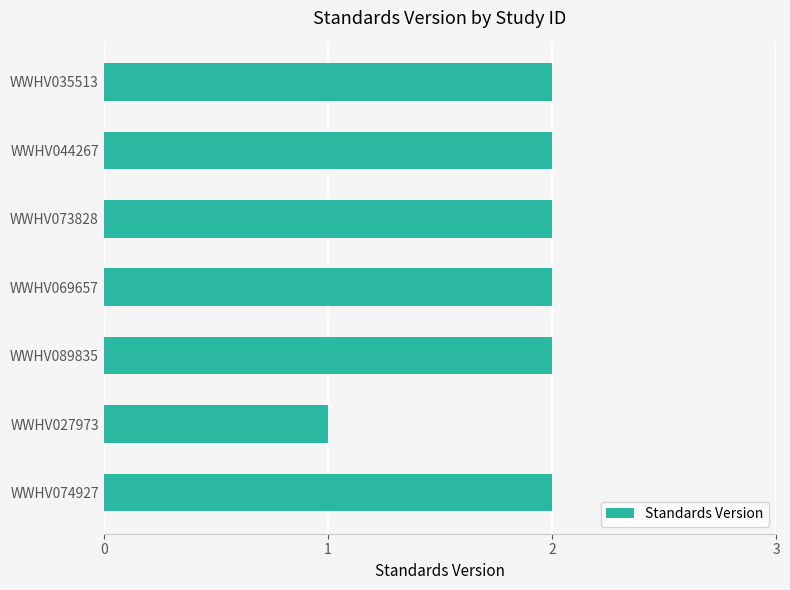

What is the minimum value shown in the chart?

1